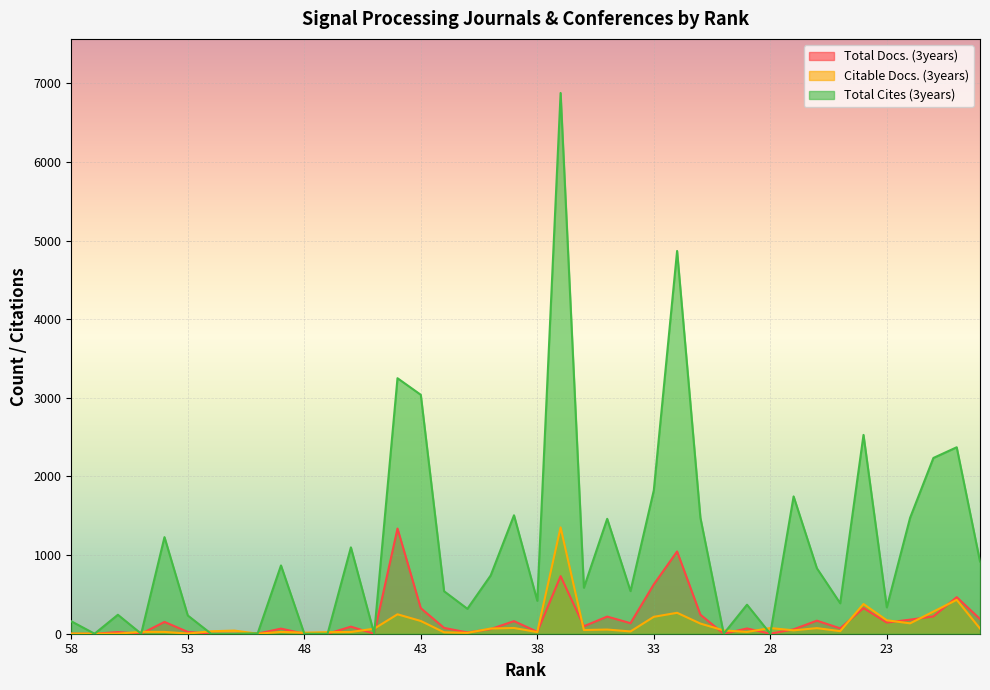

Where do Citable Docs. (3years) and Total Cites (3years) first cross each other?

58 and 57